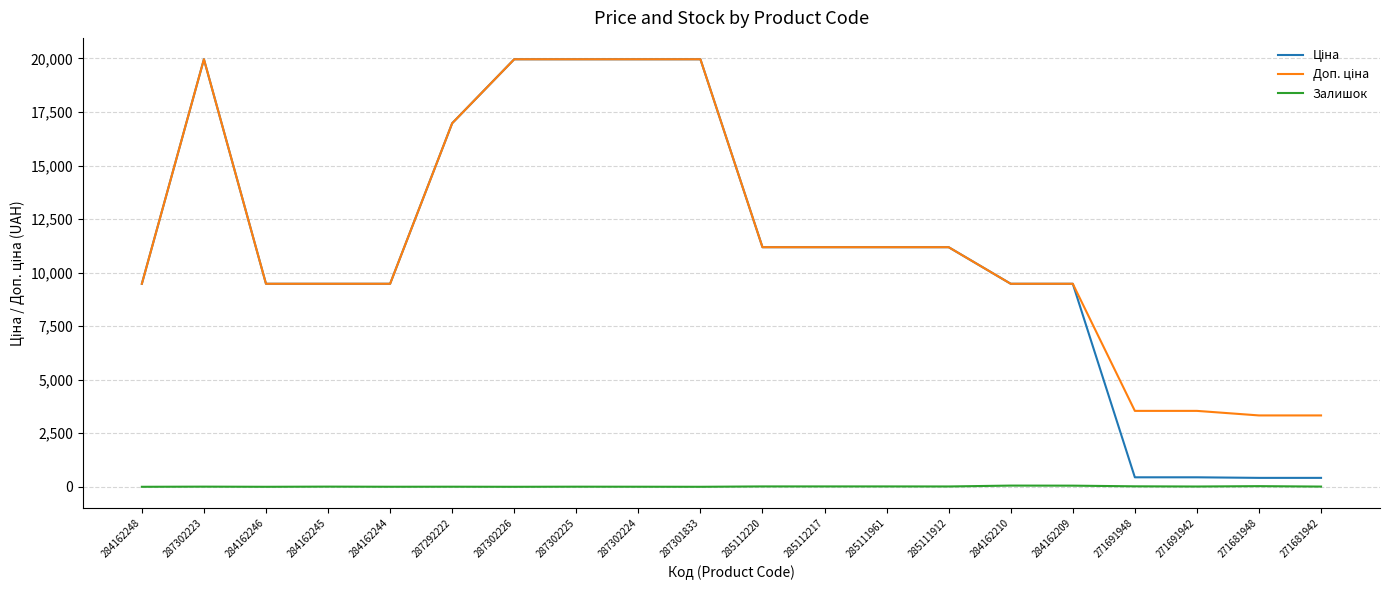

Does the chart display data point markers on the line(s)?

No